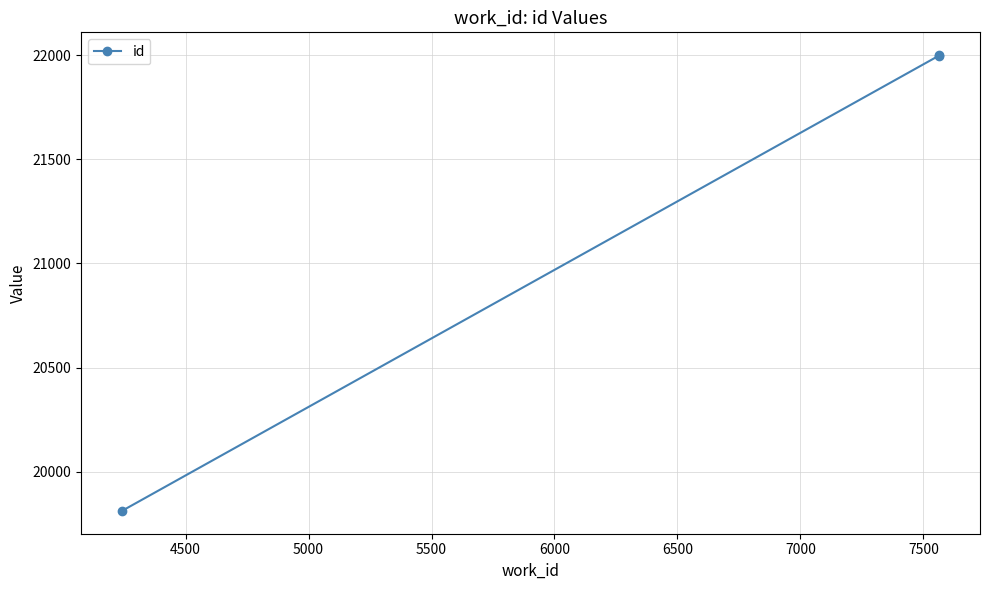

How many data points are less than 21999?

1